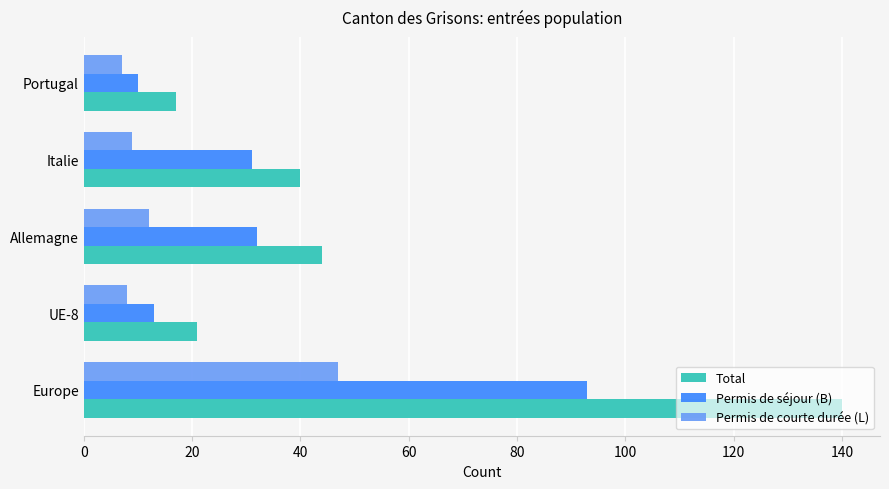

What are all the series names shown in the legend?

Total, Permis de séjour (B), Permis de courte durée (L)